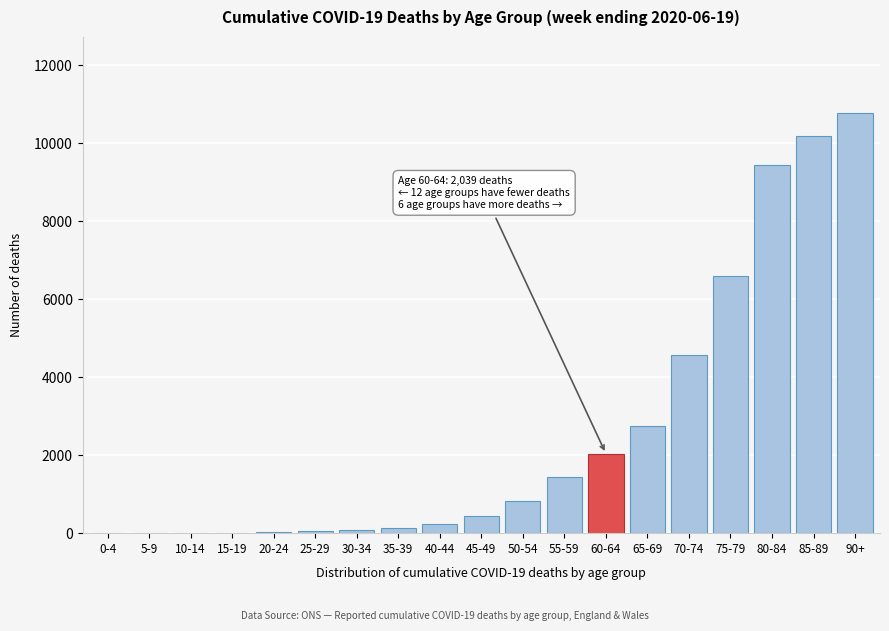

At which label is the value closest to 5390?

70-74